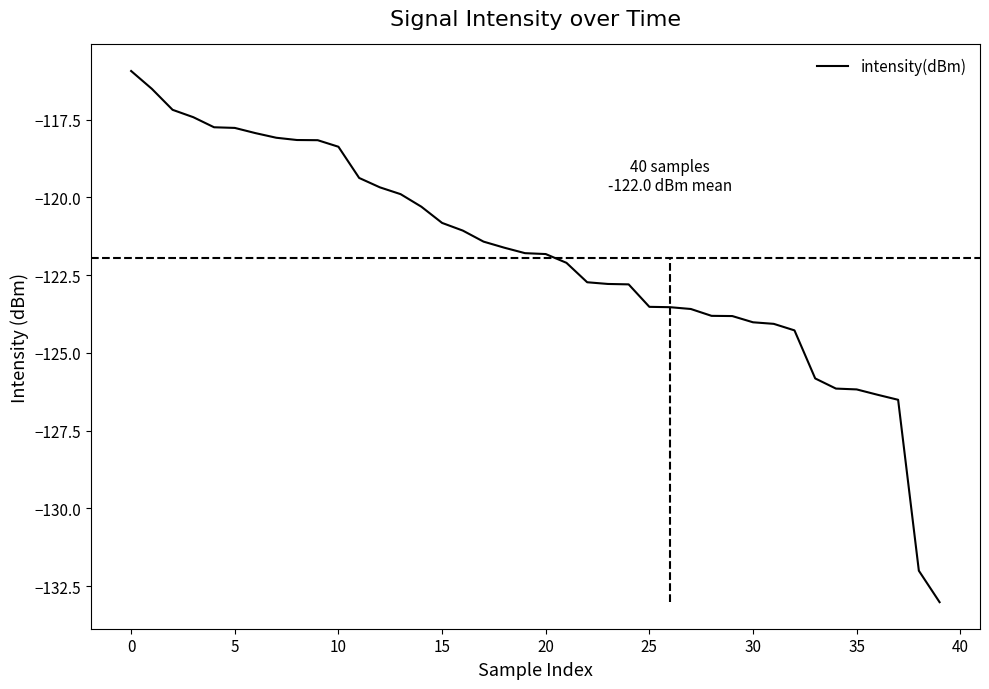

What is the sum of all values?

-4878.2